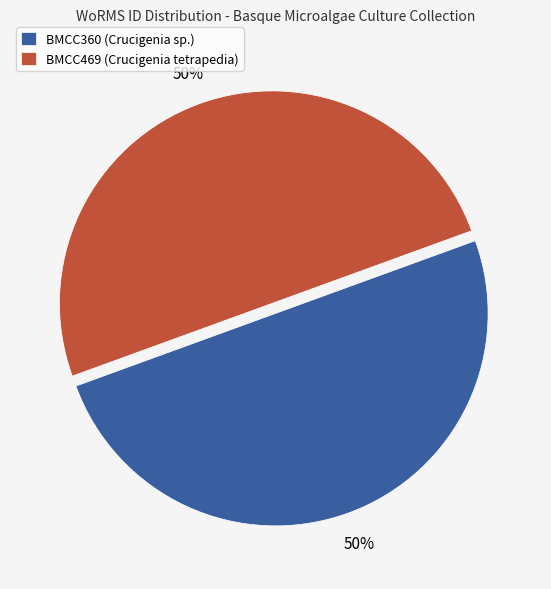

True or false: BMCC469 (Crucigenia tetrapedia) accounts for 50% of the total.

True